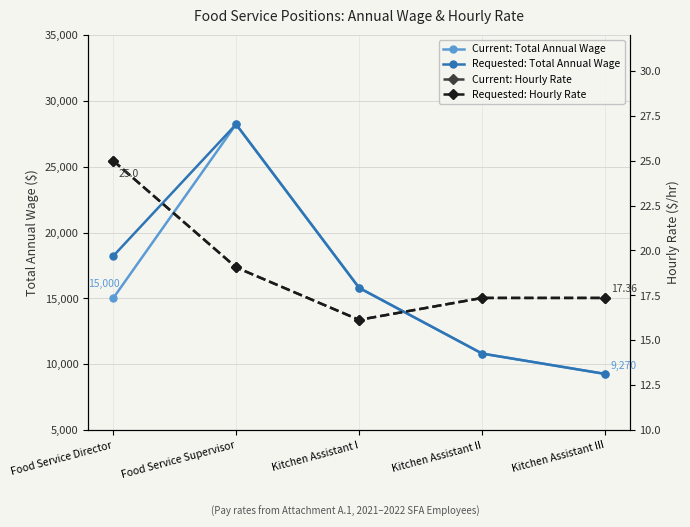

List the series in order of their peak value, highest first.

Current: Total Annual Wage, Requested: Total Annual Wage, Current: Hourly Rate, Requested: Hourly Rate